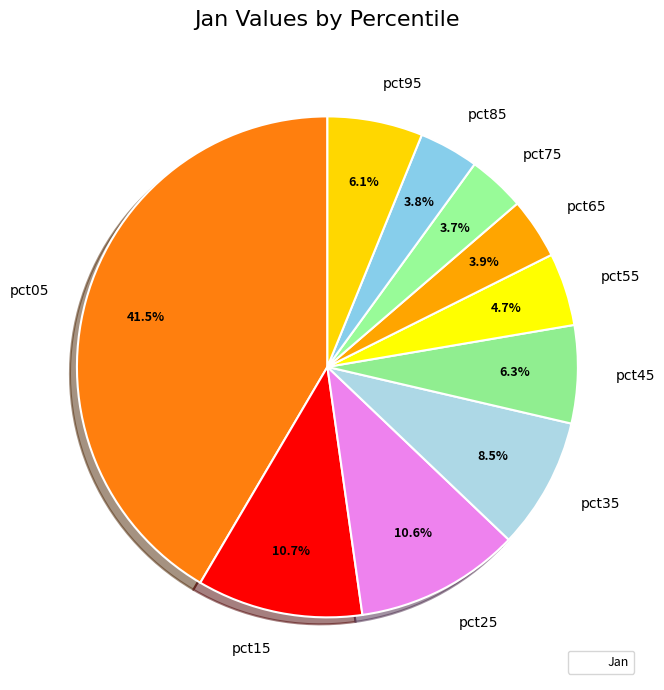

Is it true that pct25 is 11% of the pie?

True